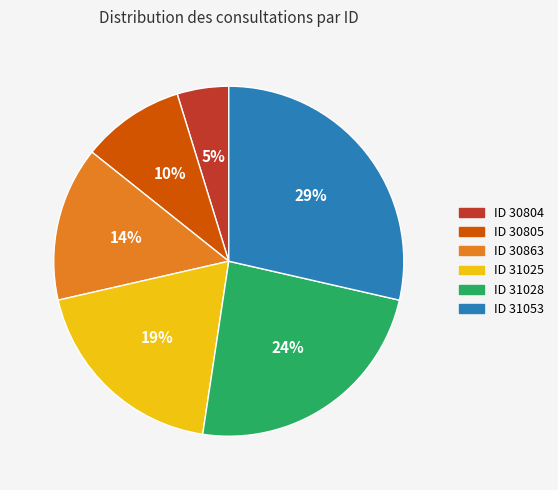

Is there a majority slice in this chart?

No